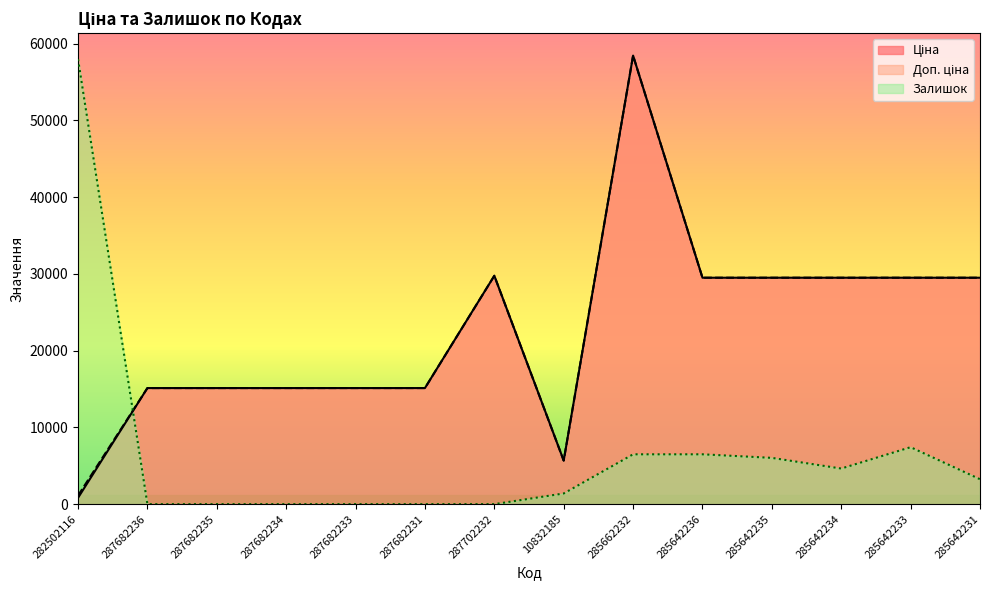

Count the number of data series in this chart.

3